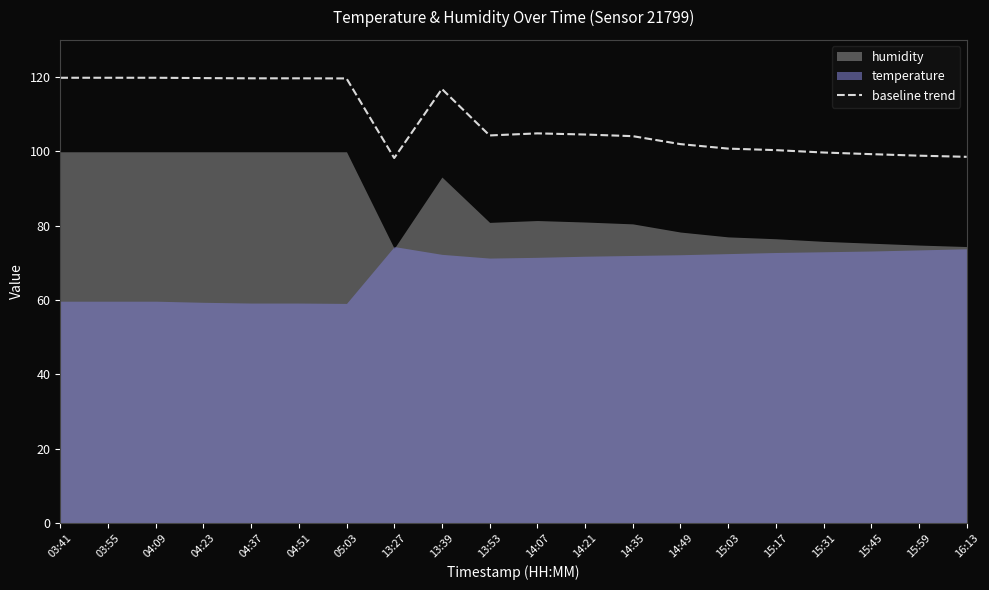

Reading left to right, what are all the values shown in this chart?

03:41=119.8	03:55=119.8	04:09=119.8	04:23=119.7	04:37=119.7	04:51=119.7	05:03=119.6	13:27=98.2	13:39=116.8	13:53=104.3	14:07=104.9	14:21=104.5	14:35=104.1	14:49=102.0	15:03=100.8	15:17=100.3	15:31=99.7	15:45=99.3	15:59=98.8	16:13=98.5